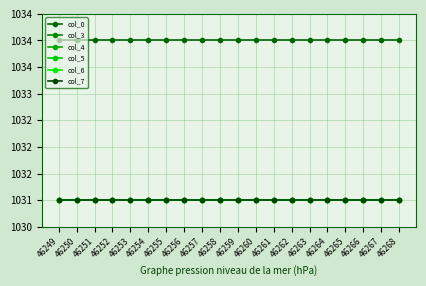

Is this an area chart (filled region under the line)?

No